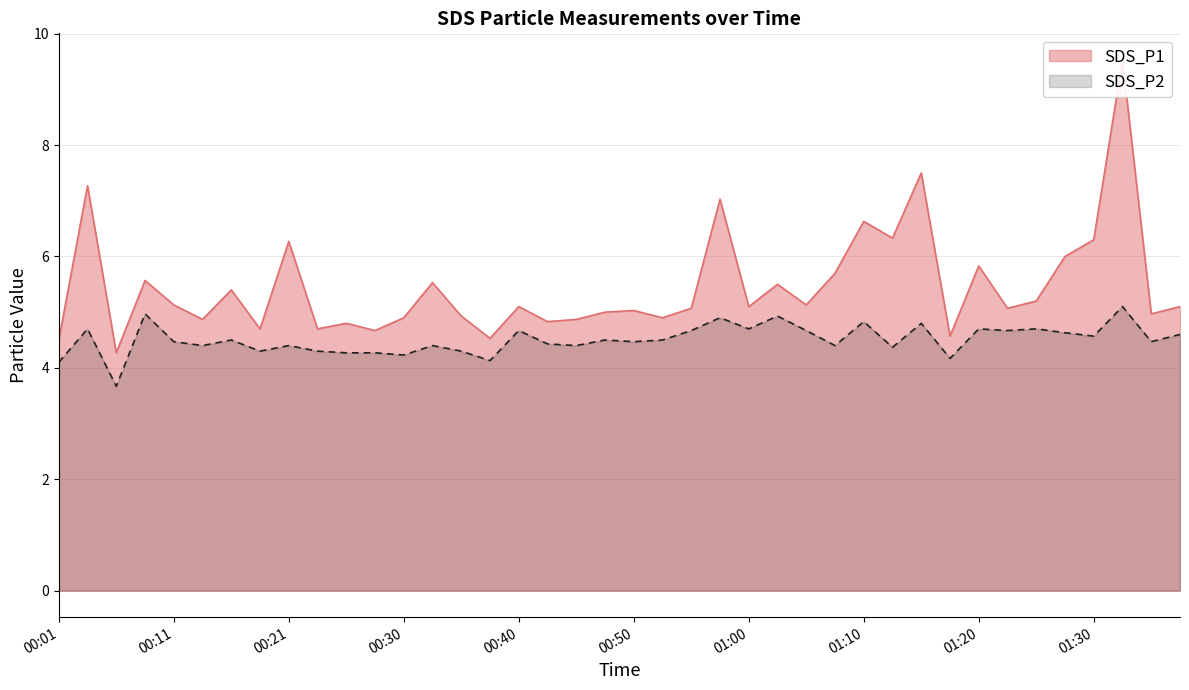

In SDS_P1, how many points are higher than both neighbors (excluding endpoints)?

14